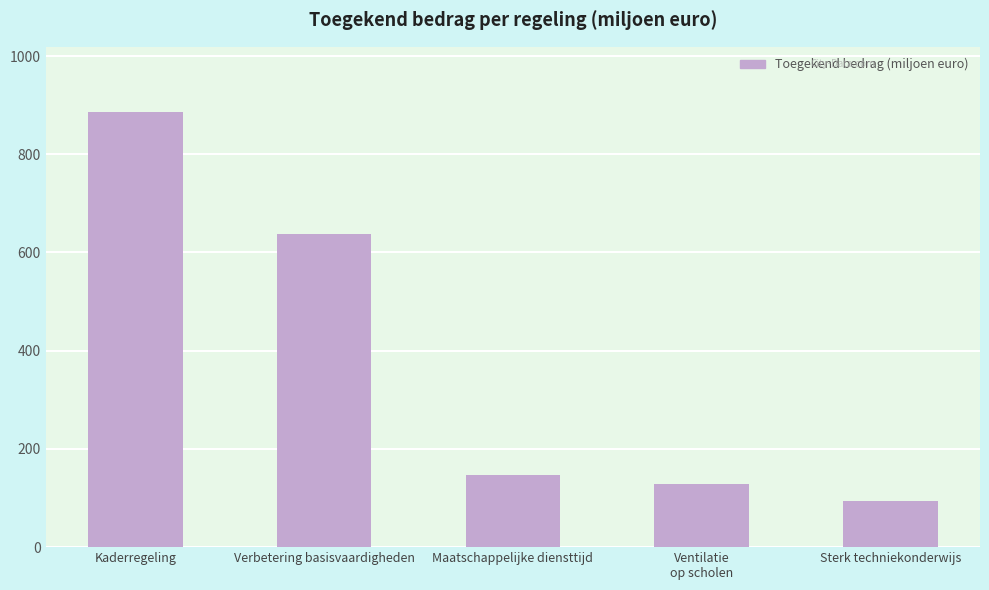

Are the bars horizontal?

No